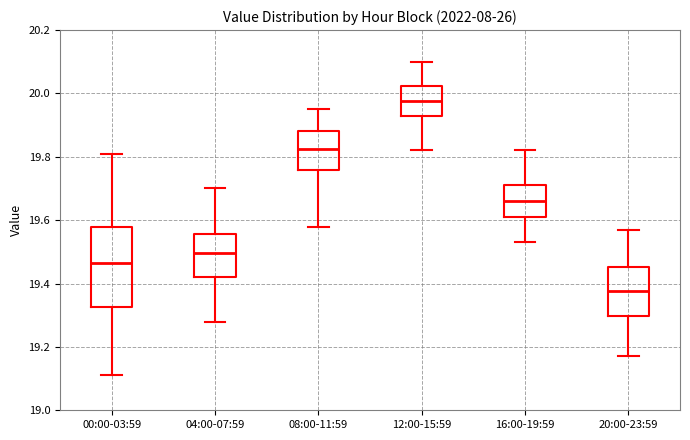

Reading left to right, transcribe this box plot: for each box, give where its median line is, the range the box spans, and where its two whiskers end, as read against the y-axis. The values are not printed on the chart, so give them approximately, as read against the axis.

00:00-03:59: median 19.46, box 19.32 to 19.58, whiskers 19.12 to 19.82
04:00-07:59: median 19.50, box 19.42 to 19.56, whiskers 19.28 to 19.70
08:00-11:59: median 19.82, box 19.76 to 19.88, whiskers 19.58 to 19.96
12:00-15:59: median 19.98, box 19.92 to 20.02, whiskers 19.82 to 20.10
16:00-19:59: median 19.66, box 19.62 to 19.72, whiskers 19.54 to 19.82
20:00-23:59: median 19.38, box 19.30 to 19.46, whiskers 19.18 to 19.58